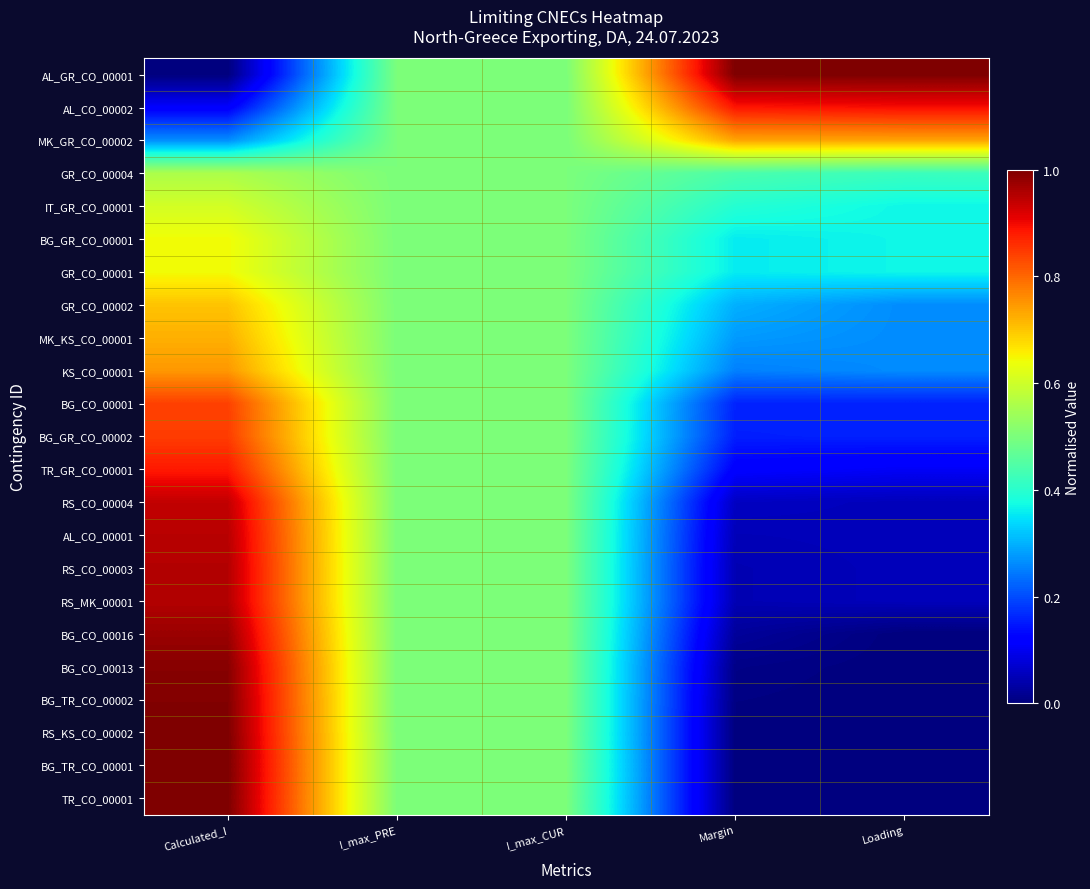

Reading right to left, extract all data points from this chart.

AL_GR_CO_00001: Loading=1.0	Margin=1.0	I_max_CUR=0.5	I_max_PRE=0.5	Calculated_I=0.0
AL_CO_00002: Loading=0.9	Margin=0.9	I_max_CUR=0.5	I_max_PRE=0.5	Calculated_I=0.1
MK_GR_CO_00002: Loading=0.7	Margin=0.7	I_max_CUR=0.5	I_max_PRE=0.5	Calculated_I=0.3
GR_CO_00004: Loading=0.4	Margin=0.4	I_max_CUR=0.5	I_max_PRE=0.5	Calculated_I=0.6
IT_GR_CO_00001: Loading=0.4	Margin=0.4	I_max_CUR=0.5	I_max_PRE=0.5	Calculated_I=0.6
BG_GR_CO_00001: Loading=0.4	Margin=0.4	I_max_CUR=0.5	I_max_PRE=0.5	Calculated_I=0.6
GR_CO_00001: Loading=0.4	Margin=0.4	I_max_CUR=0.5	I_max_PRE=0.5	Calculated_I=0.6
GR_CO_00002: Loading=0.3	Margin=0.3	I_max_CUR=0.5	I_max_PRE=0.5	Calculated_I=0.7
MK_KS_CO_00001: Loading=0.3	Margin=0.3	I_max_CUR=0.5	I_max_PRE=0.5	Calculated_I=0.7
KS_CO_00001: Loading=0.3	Margin=0.3	I_max_CUR=0.5	I_max_PRE=0.5	Calculated_I=0.7
BG_CO_00001: Loading=0.2	Margin=0.2	I_max_CUR=0.5	I_max_PRE=0.5	Calculated_I=0.8
BG_GR_CO_00002: Loading=0.2	Margin=0.2	I_max_CUR=0.5	I_max_PRE=0.5	Calculated_I=0.8
TR_GR_CO_00001: Loading=0.1	Margin=0.1	I_max_CUR=0.5	I_max_PRE=0.5	Calculated_I=0.9
RS_CO_00004: Loading=0.1	Margin=0.1	I_max_CUR=0.5	I_max_PRE=0.5	Calculated_I=0.9
AL_CO_00001: Loading=0.1	Margin=0.1	I_max_CUR=0.5	I_max_PRE=0.5	Calculated_I=0.9
RS_CO_00003: Loading=0.1	Margin=0.0	I_max_CUR=0.5	I_max_PRE=0.5	Calculated_I=1.0
RS_MK_00001: Loading=0.1	Margin=0.0	I_max_CUR=0.5	I_max_PRE=0.5	Calculated_I=1.0
BG_CO_00016: Loading=0.0	Margin=0.0	I_max_CUR=0.5	I_max_PRE=0.5	Calculated_I=1.0
BG_CO_00013: Loading=0.0	Margin=0.0	I_max_CUR=0.5	I_max_PRE=0.5	Calculated_I=1.0
BG_TR_CO_00002: Loading=0.0	Margin=0.0	I_max_CUR=0.5	I_max_PRE=0.5	Calculated_I=1.0
RS_KS_CO_00002: Loading=0.0	Margin=0.0	I_max_CUR=0.5	I_max_PRE=0.5	Calculated_I=1.0
BG_TR_CO_00001: Loading=0.0	Margin=0.0	I_max_CUR=0.5	I_max_PRE=0.5	Calculated_I=1.0
TR_CO_00001: Loading=0.0	Margin=0.0	I_max_CUR=0.5	I_max_PRE=0.5	Calculated_I=1.0